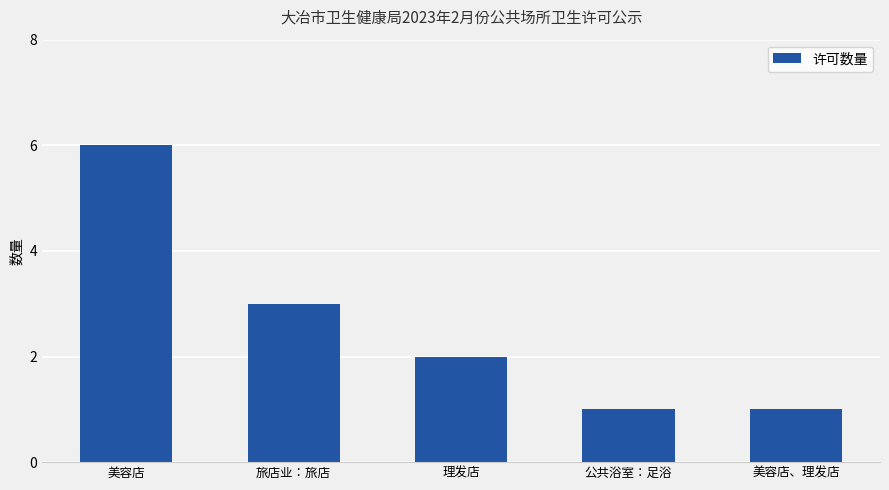

True or false: the data shows 1 at 公共浴室：足浴.

True